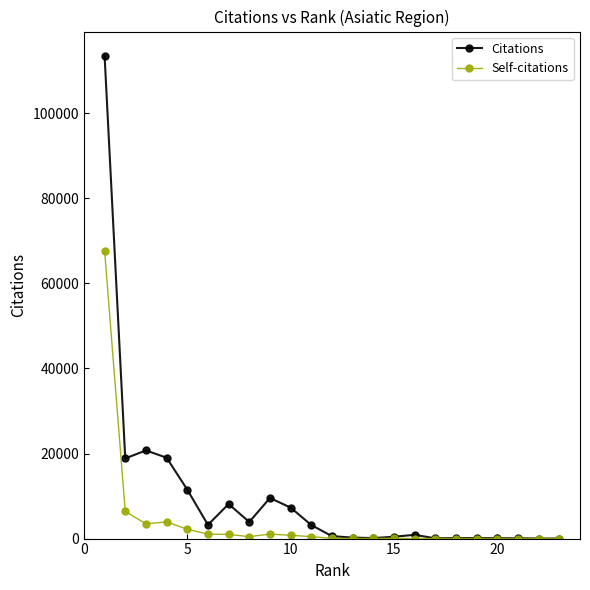

What is the greatest value displayed?

113539